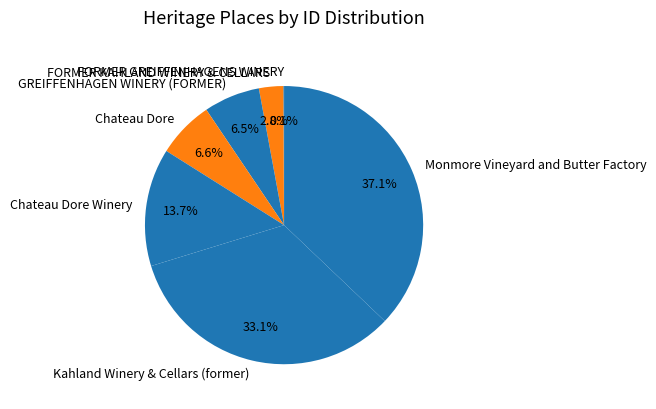

Does GREIFFENHAGEN WINERY (FORMER) account for over 50% of the chart?

No